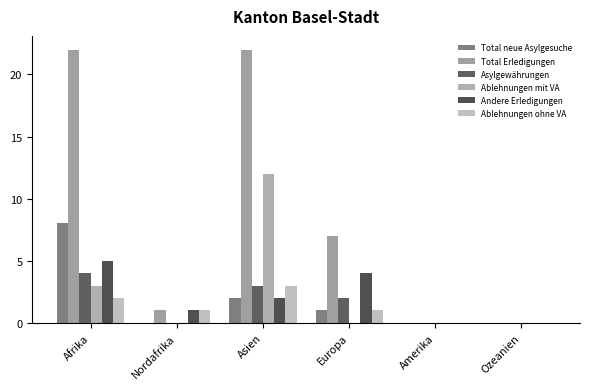

Between Nordafrika and Ozeanien, which is larger?

Nordafrika